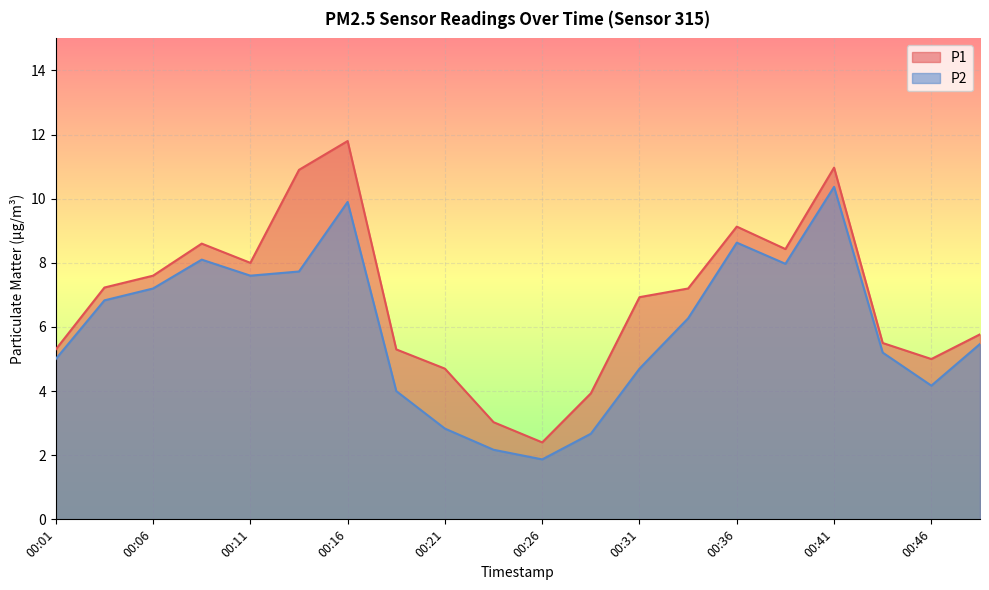

Rank the series by their average value, from highest to lowest.

P1, P2